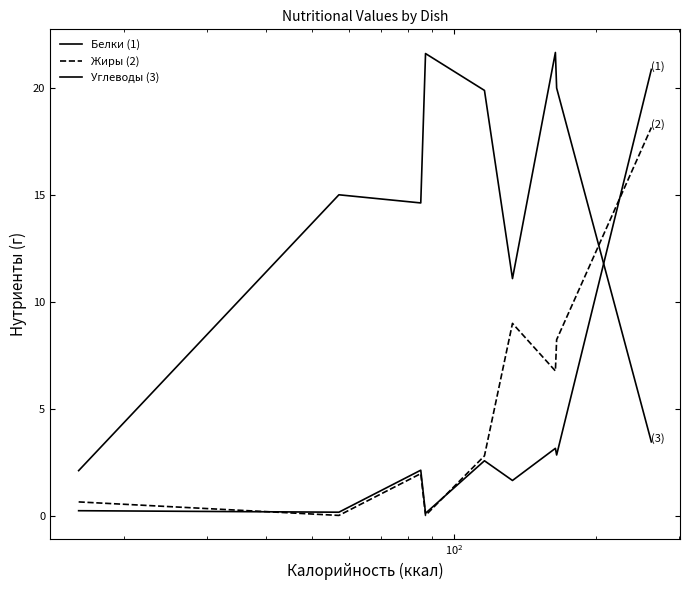

What is the maximum value shown in the chart?

21.6